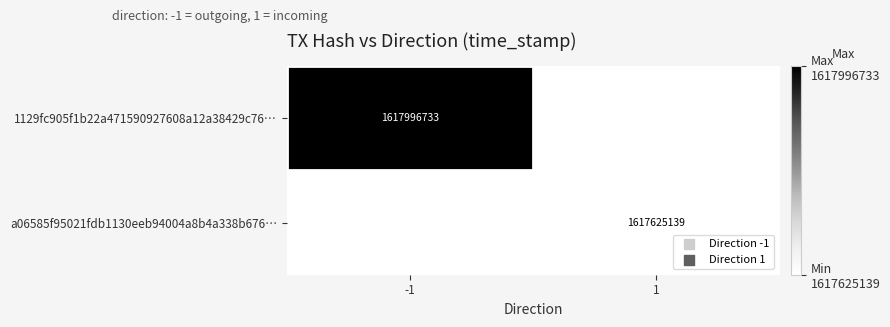

The value of 1129fc905f1b22a471590927608a12a38429c76… at -1 is 1617996733. True or false?

True